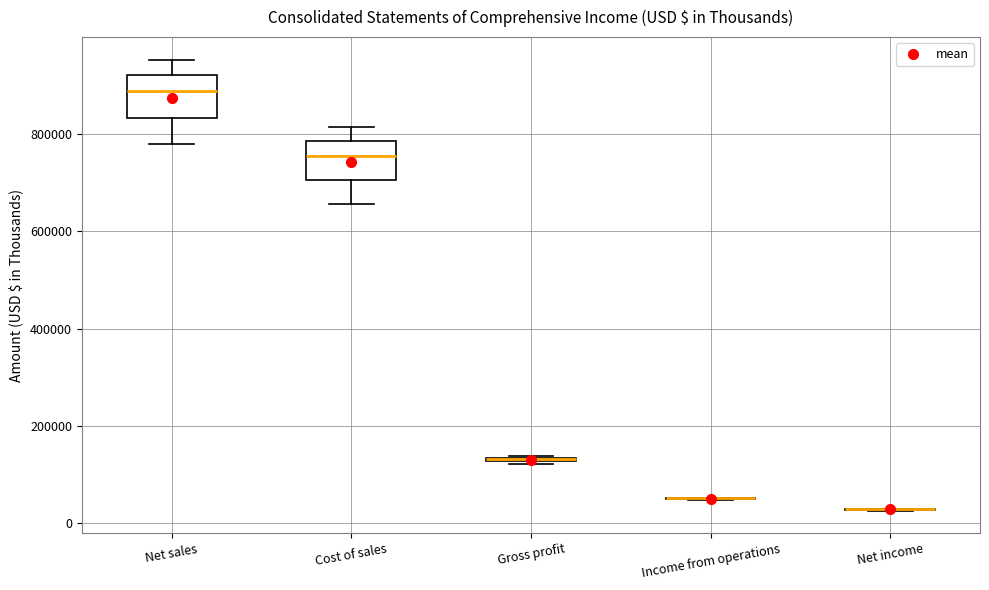

Where does the median line of the box for Net sales sit on the y-axis? The values are not printed on the chart, so give them approximately, as read against the axis.

880000